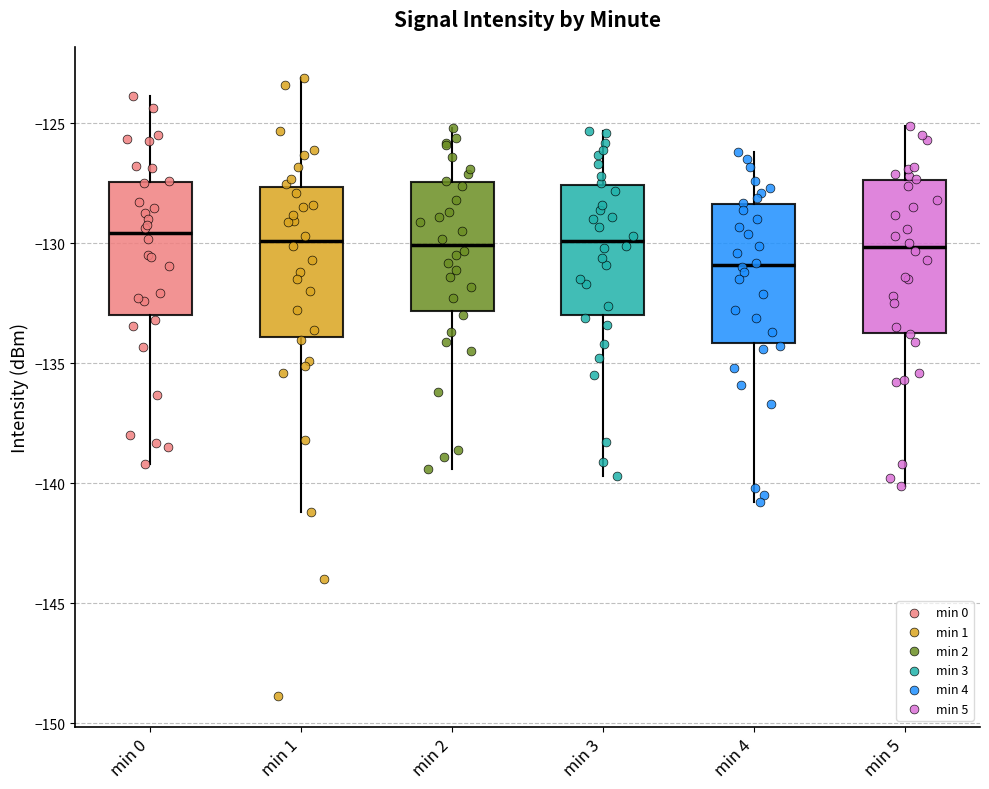

Where does the median line of the box for min 5 sit on the y-axis? The values are not printed on the chart, so give them approximately, as read against the axis.

-130.0